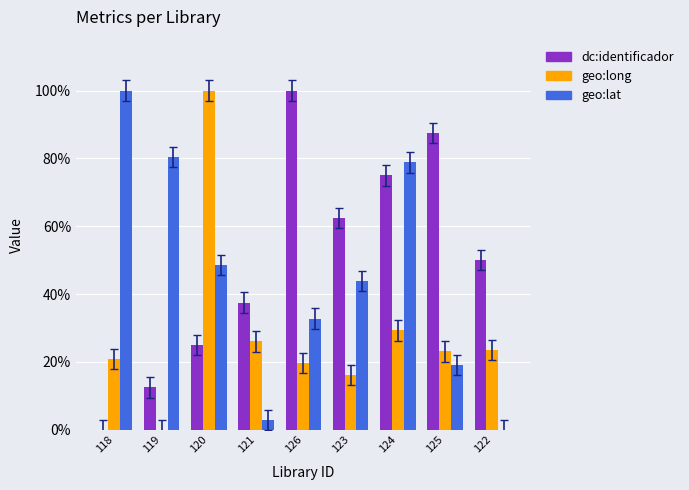

Which has a higher value, 126 or 118?

126